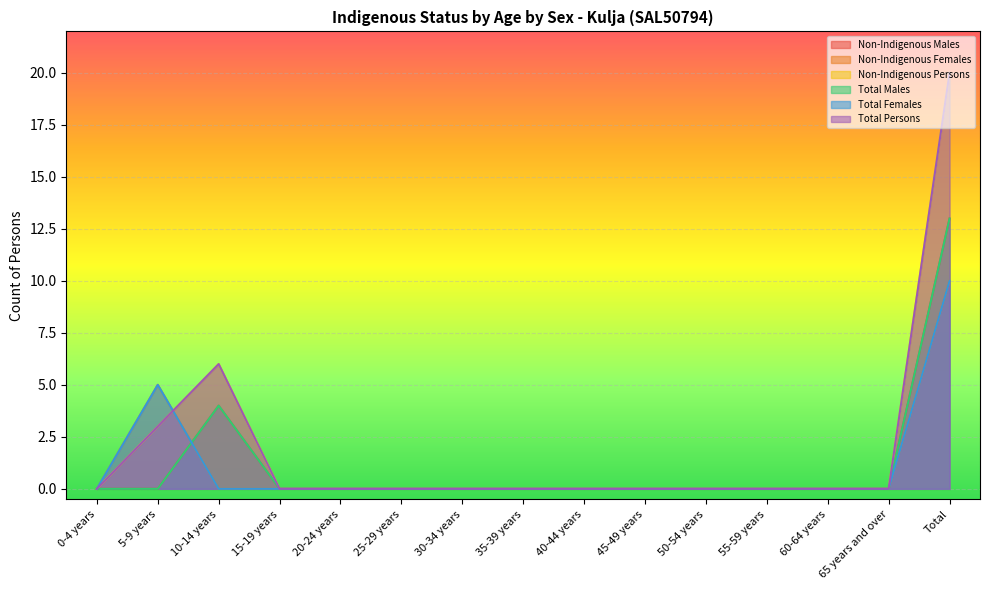

Reading right to left, what are all the values shown in this chart?

Non-Indigenous Males: 13	0	0	0	0	0	0	0	0	0	0	0	4	0	0
Non-Indigenous Females: 10	0	0	0	0	0	0	0	0	0	0	0	0	5	0
Non-Indigenous Persons: 20	0	0	0	0	0	0	0	0	0	0	0	6	3	0
Total Males: 13	0	0	0	0	0	0	0	0	0	0	0	4	0	0
Total Females: 10	0	0	0	0	0	0	0	0	0	0	0	0	5	0
Total Persons: 20	0	0	0	0	0	0	0	0	0	0	0	6	3	0